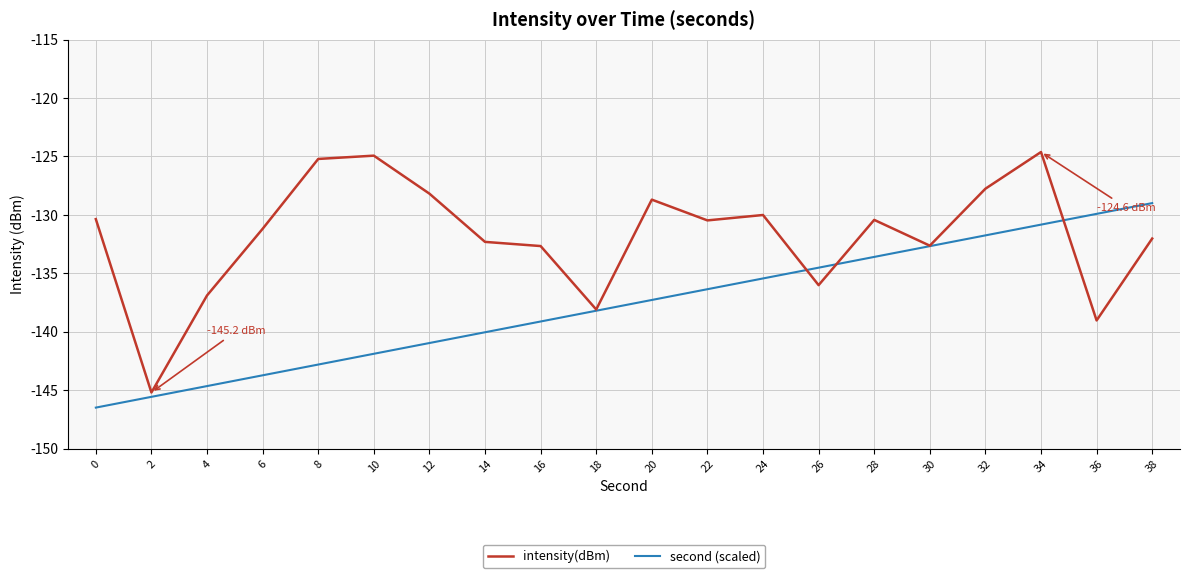

What is the difference between the intensity(dBm) values at 12 and 20?

0.5